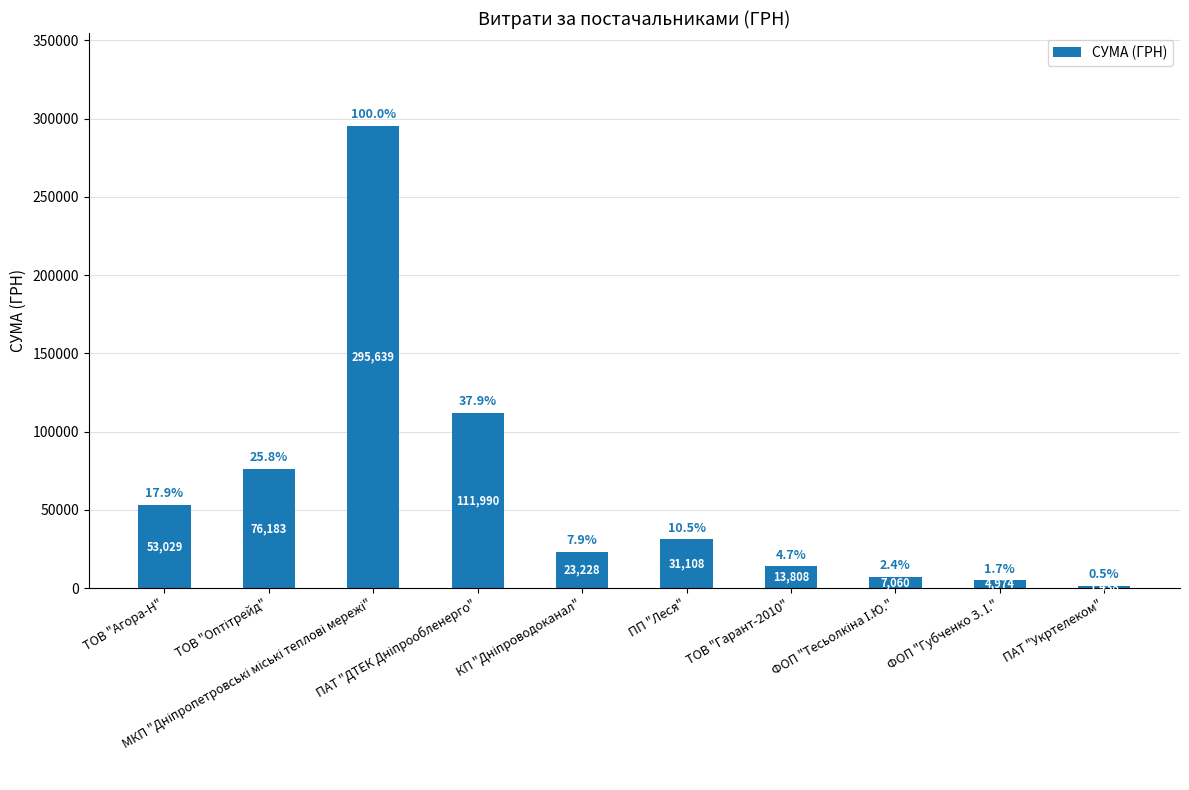

How many distinct data groups are displayed?

1